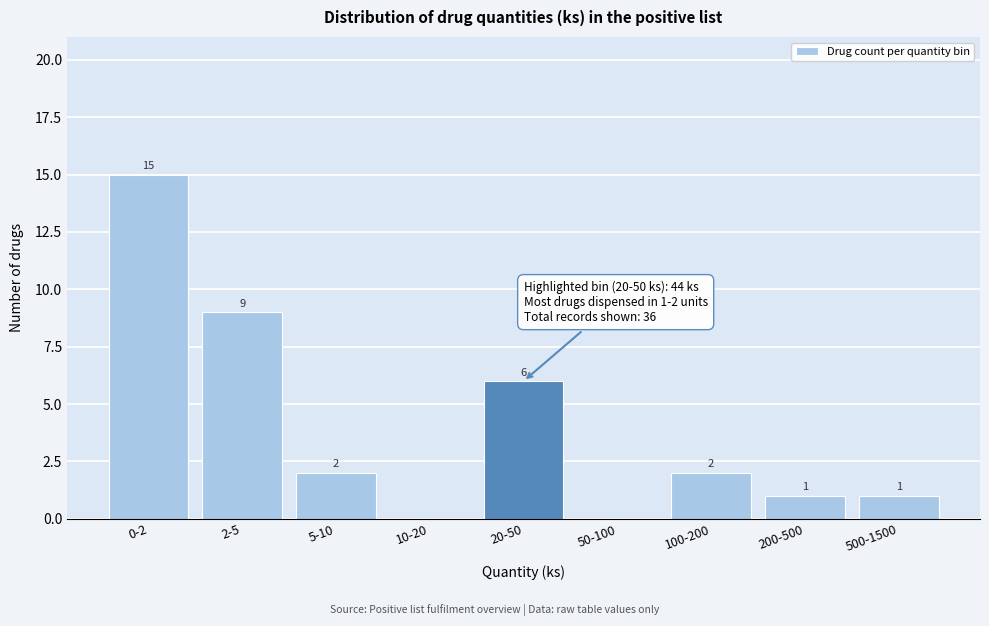

Reading left to right, extract all data points from this chart.

0-2=15	2-5=9	5-10=2	10-20=0	20-50=6	50-100=0	100-200=2	200-500=1	500-1500=1